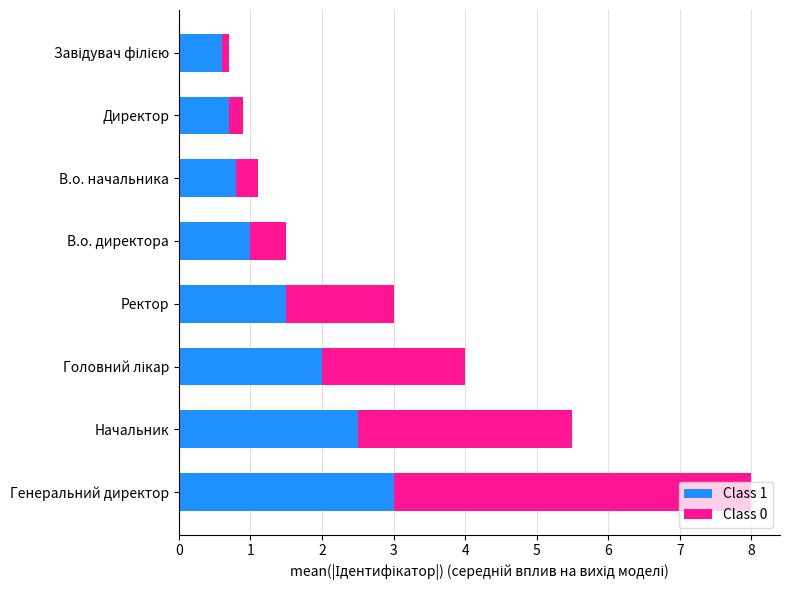

What is the total value across all series at Директор?

0.9